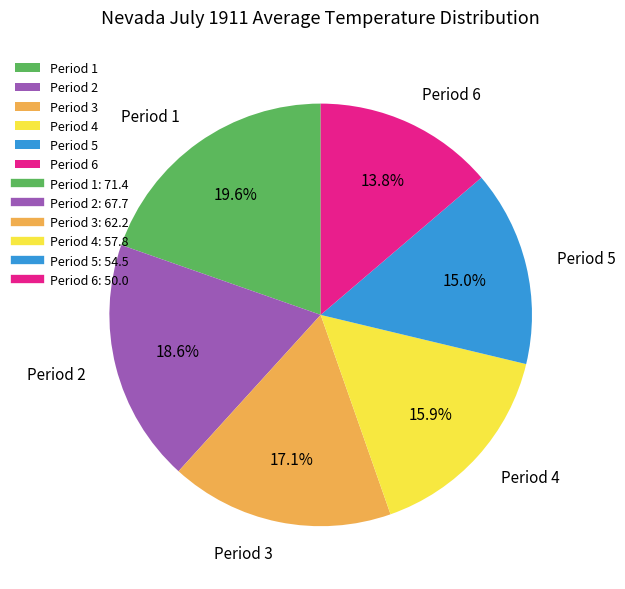

Is Period 6 the majority of the pie?

No